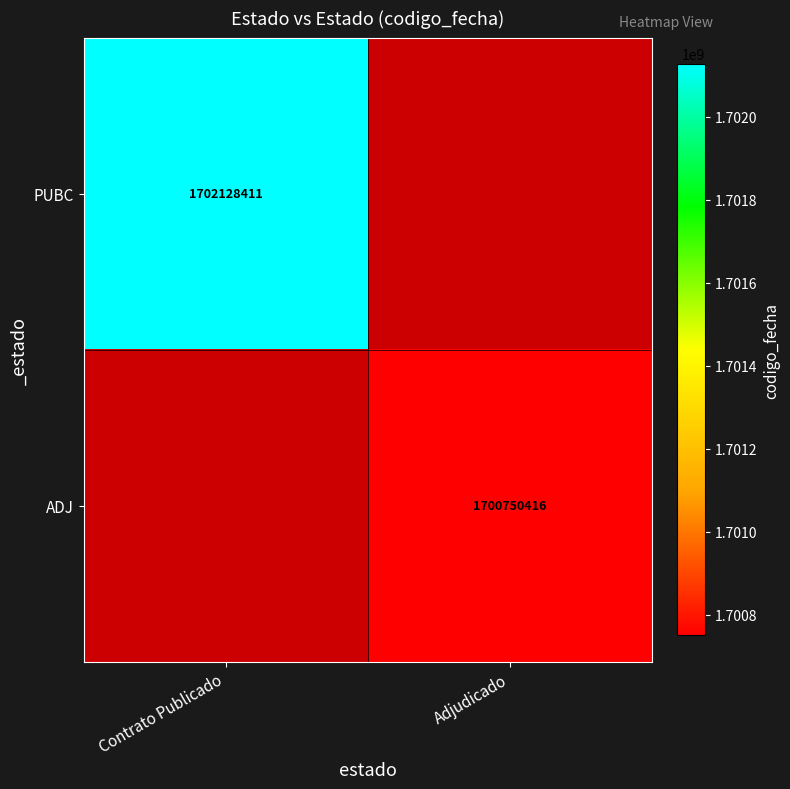

What is the smallest value displayed?

1700750416.0